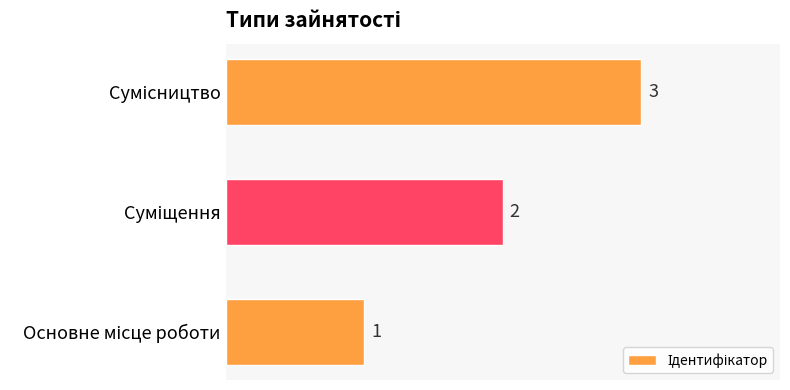

What is the sum of all values?

6